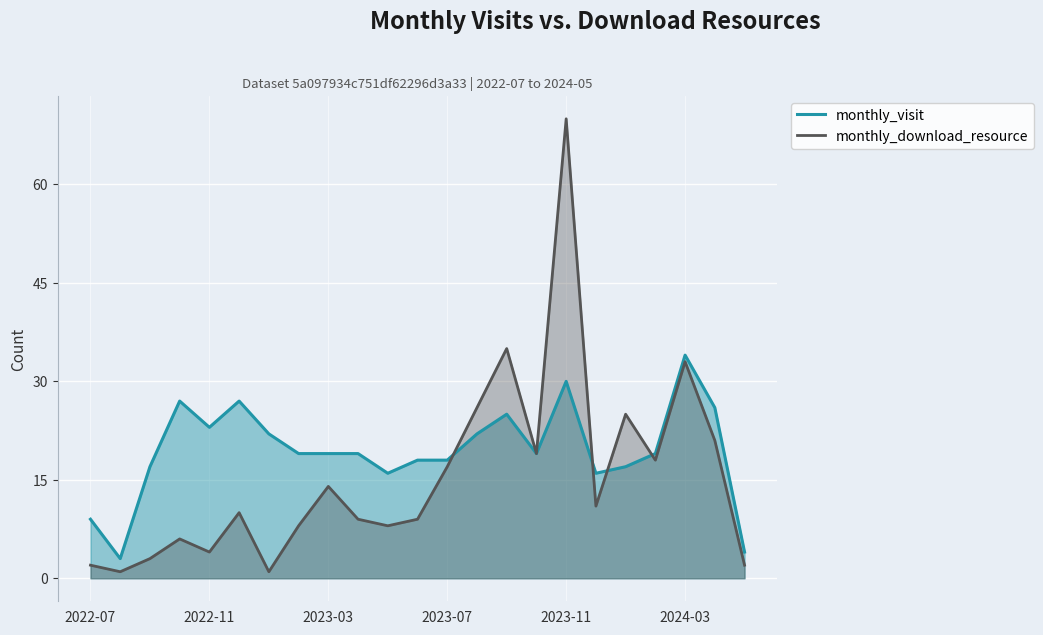

How many lines are shown in the chart?

2